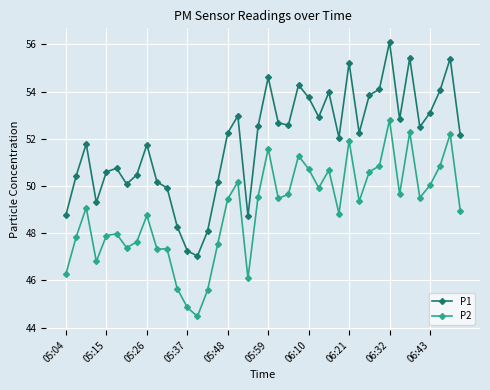

Rank the series by their average value, from highest to lowest.

P1, P2